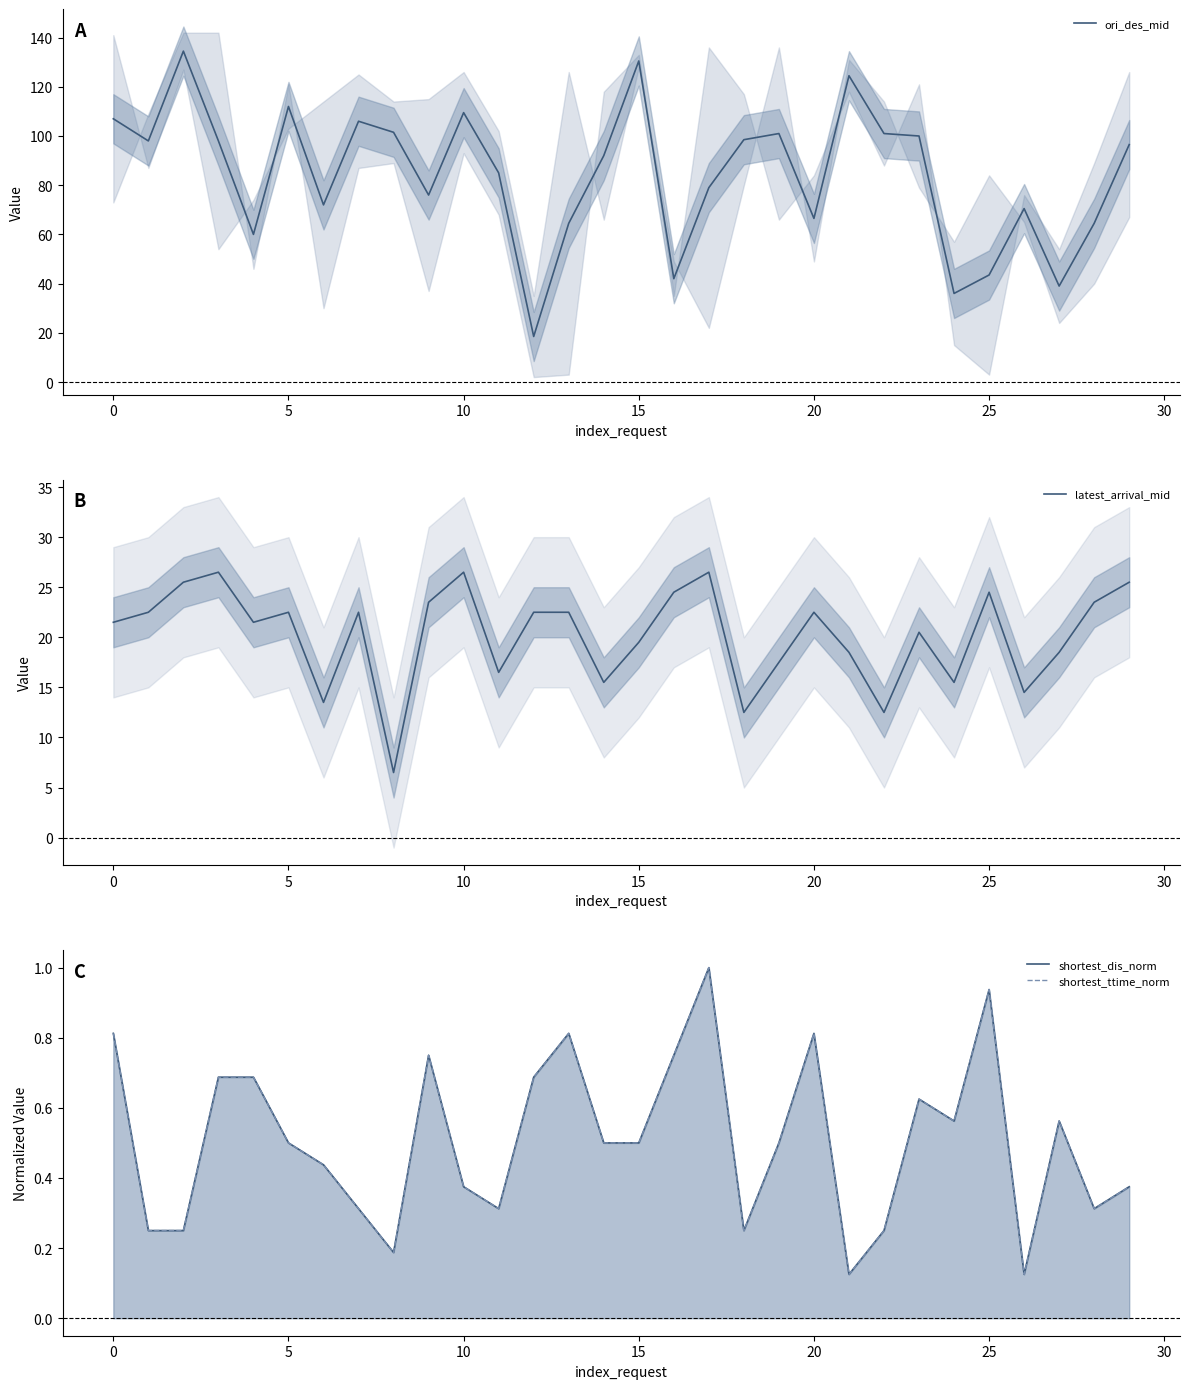

Between 30 and 20, which series saw the biggest shift?

ori_des_mid